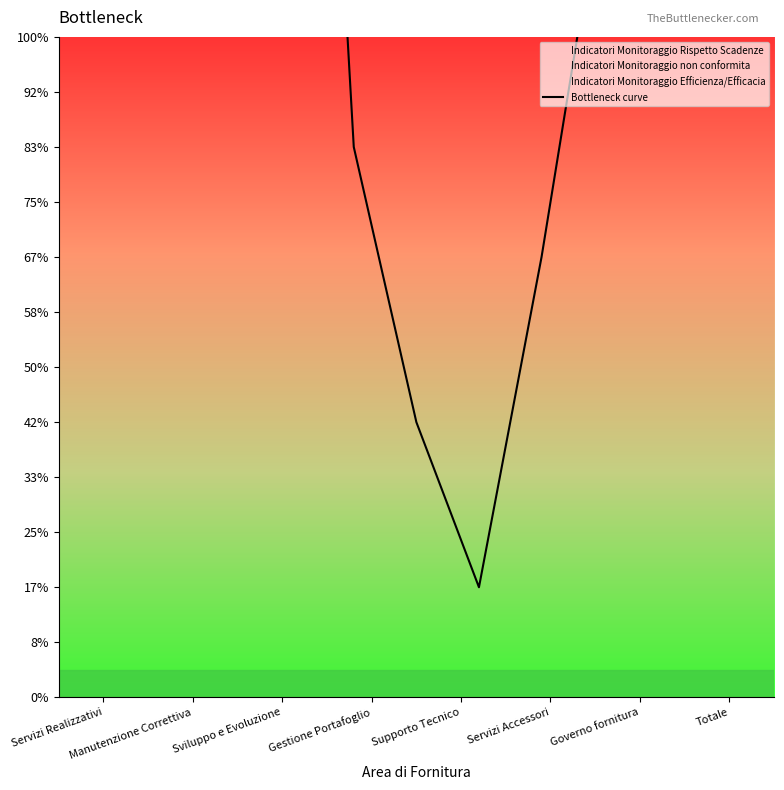

How many data points are above 25?

5